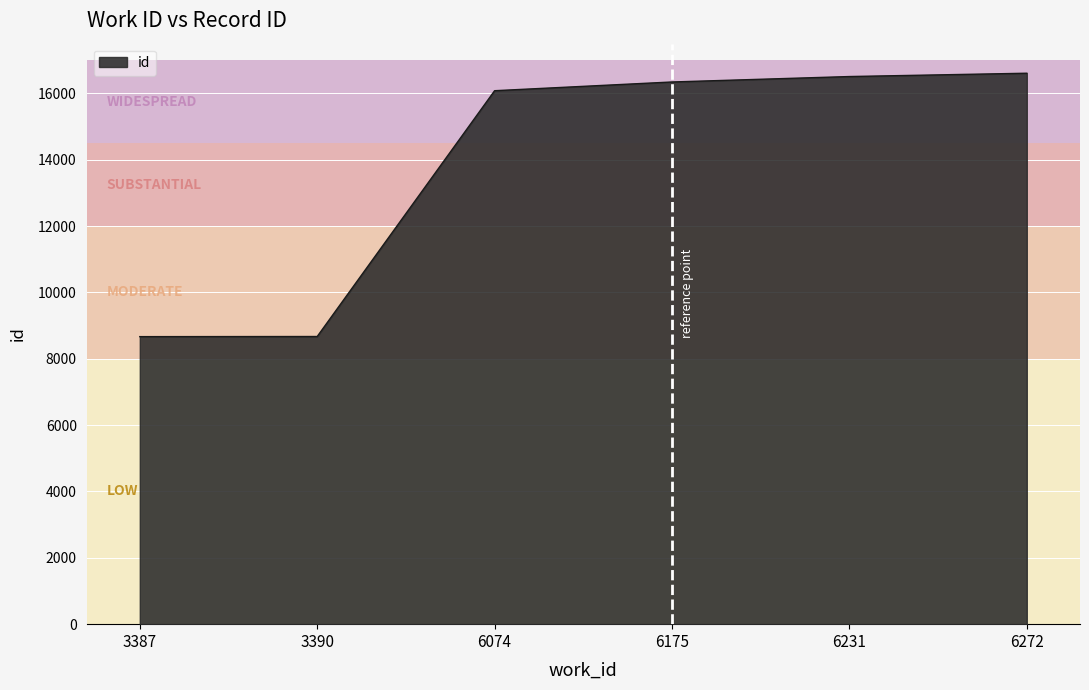

Where is the data nearest to the value 12638?

6074